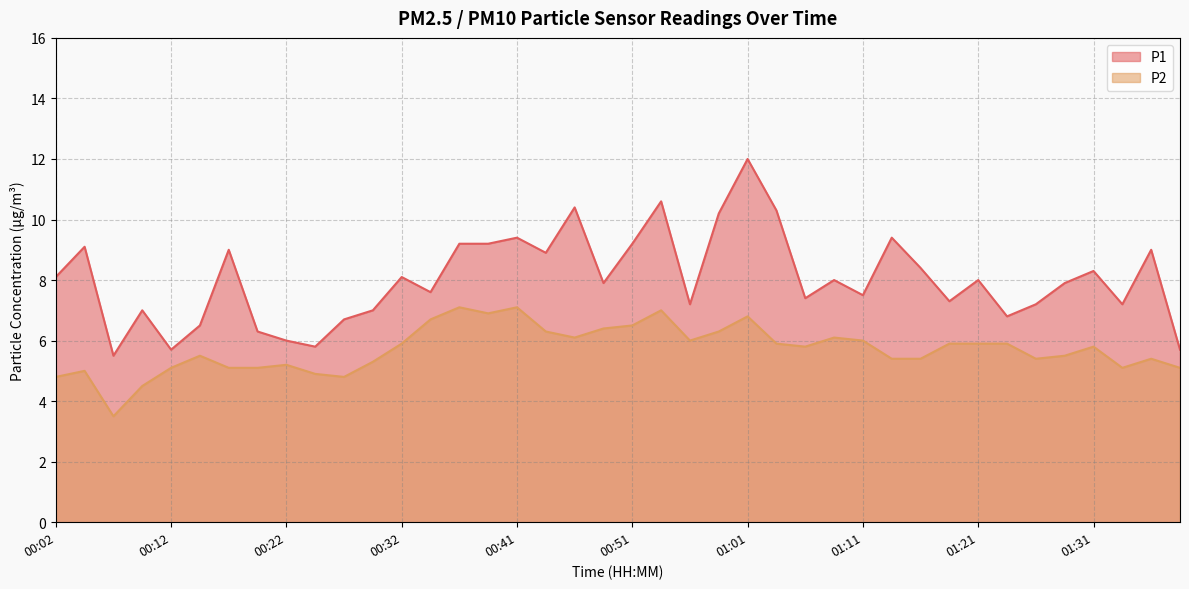

What is the label of the 8th point from the left?

00:19